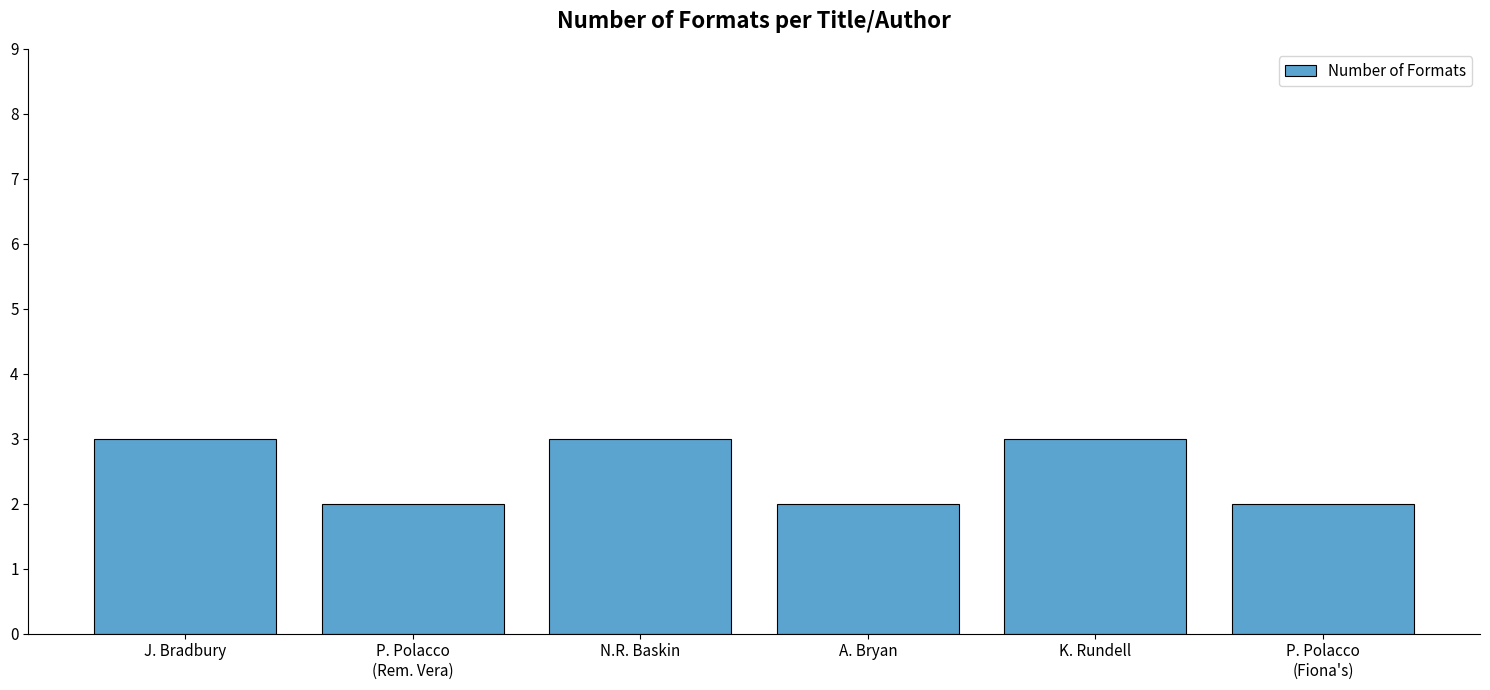

Count the number of data series in this chart.

1